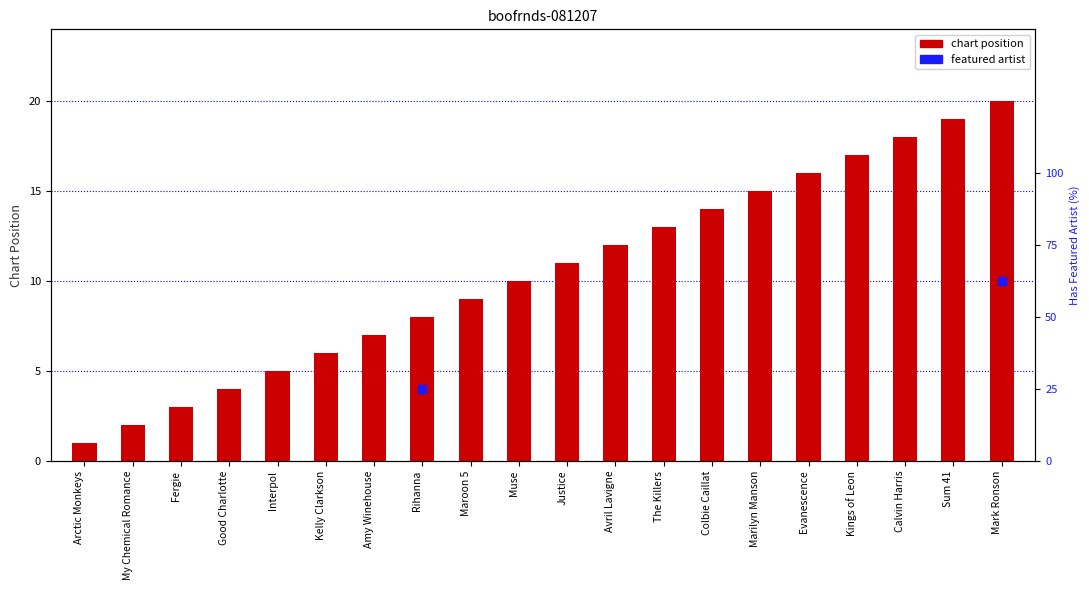

What is the change in value from Rihanna to Marilyn Manson?

+7